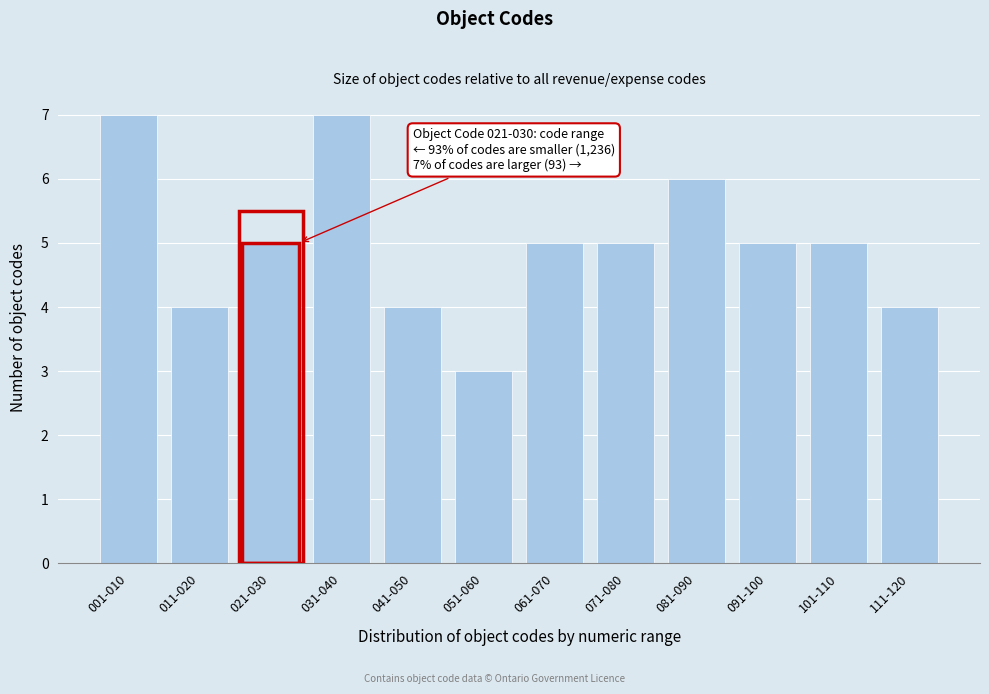

Reading left to right, extract all data points from this chart.

001-010=7	011-020=4	021-030=5	031-040=7	041-050=4	051-060=3	061-070=5	071-080=5	081-090=6	091-100=5	101-110=5	111-120=4